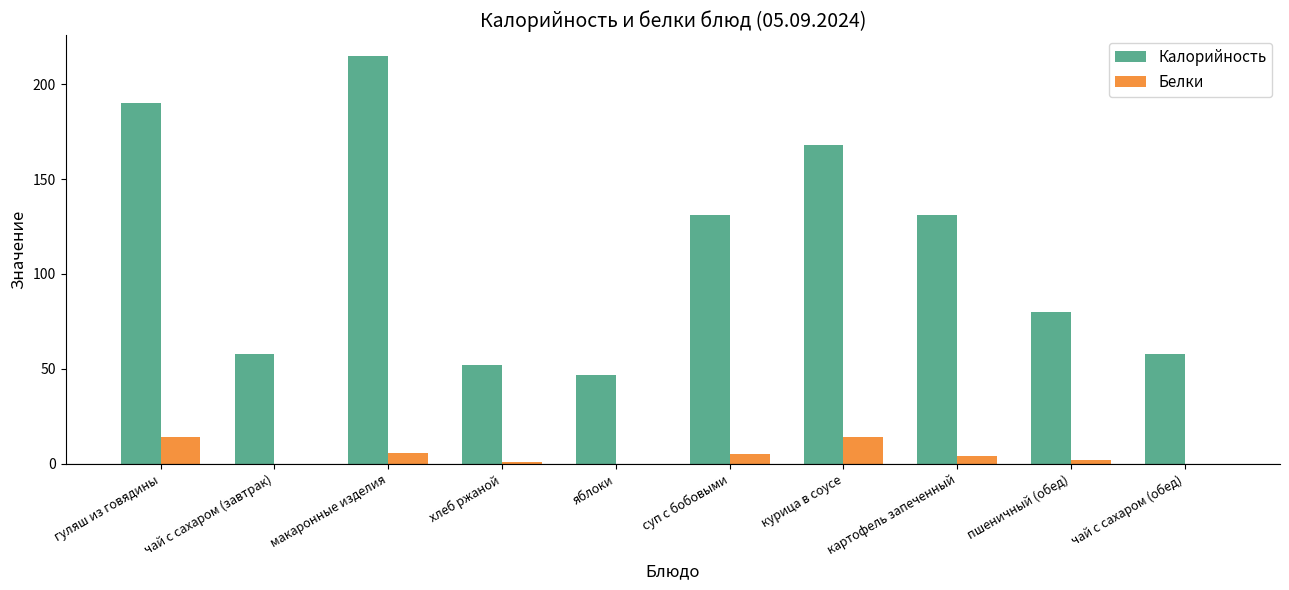

Where does the Белки series first go above 4?

гуляш из говядины